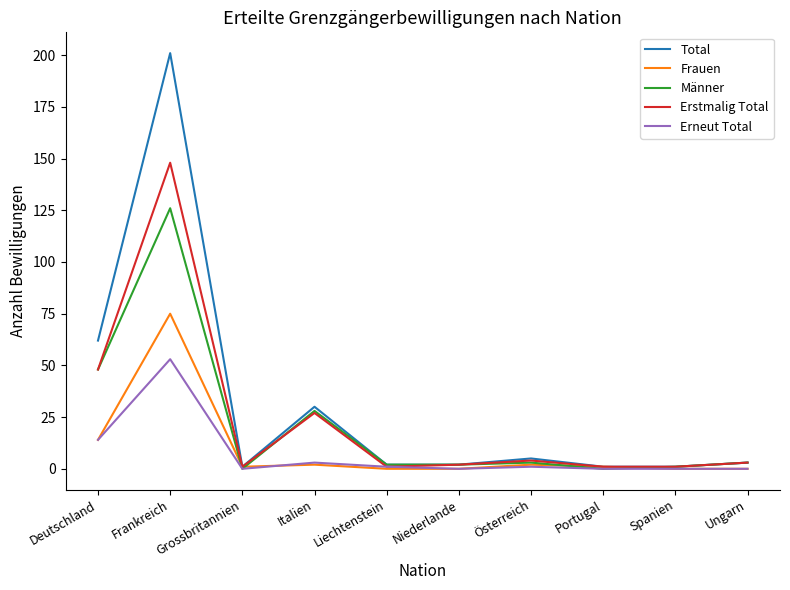

Reading right to left, what are all the values shown in this chart?

Total: Ungarn=3	Spanien=1	Portugal=1	Österreich=5	Niederlande=2	Liechtenstein=2	Italien=30	Grossbritannien=1	Frankreich=201	Deutschland=62
Frauen: Ungarn=0	Spanien=0	Portugal=1	Österreich=2	Niederlande=0	Liechtenstein=0	Italien=2	Grossbritannien=1	Frankreich=75	Deutschland=14
Männer: Ungarn=3	Spanien=1	Portugal=0	Österreich=3	Niederlande=2	Liechtenstein=2	Italien=28	Grossbritannien=0	Frankreich=126	Deutschland=48
Erstmalig Total: Ungarn=3	Spanien=1	Portugal=1	Österreich=4	Niederlande=2	Liechtenstein=1	Italien=27	Grossbritannien=1	Frankreich=148	Deutschland=48
Erneut Total: Ungarn=0	Spanien=0	Portugal=0	Österreich=1	Niederlande=0	Liechtenstein=1	Italien=3	Grossbritannien=0	Frankreich=53	Deutschland=14